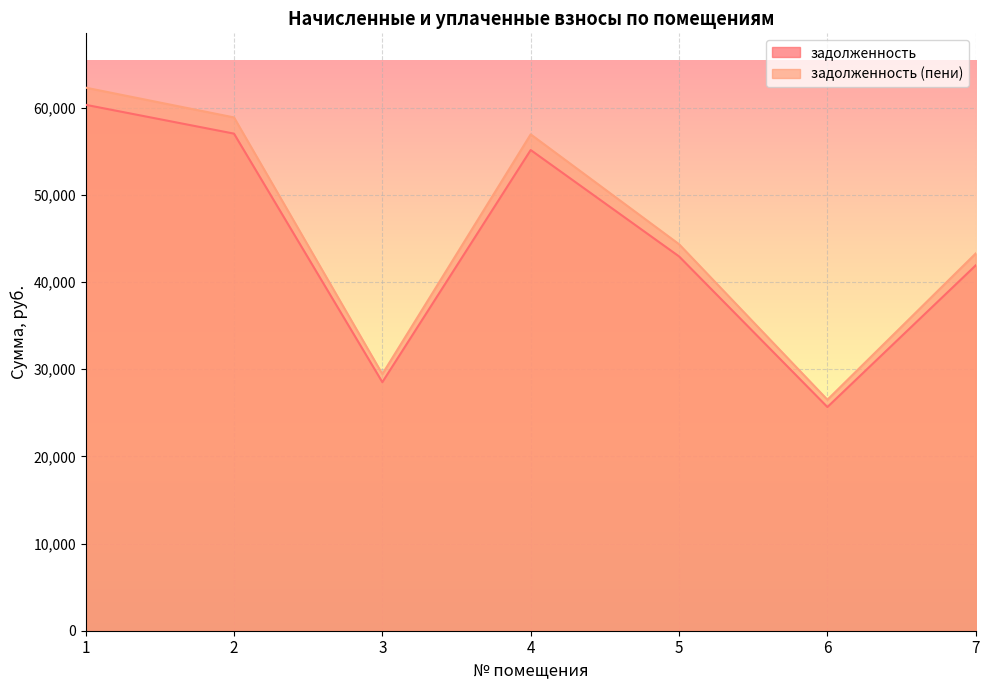

What is the value of the задолженность point at the 7th from the left?

41921.5